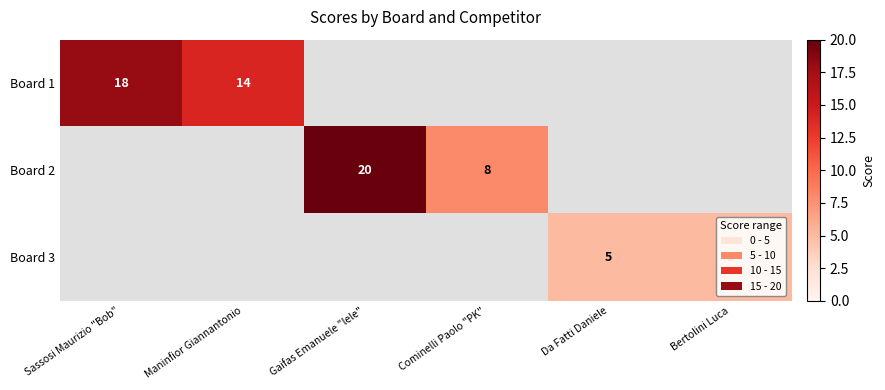

The Board 1 series shows 14 at Maninfior Giannantonio. True or false?

True